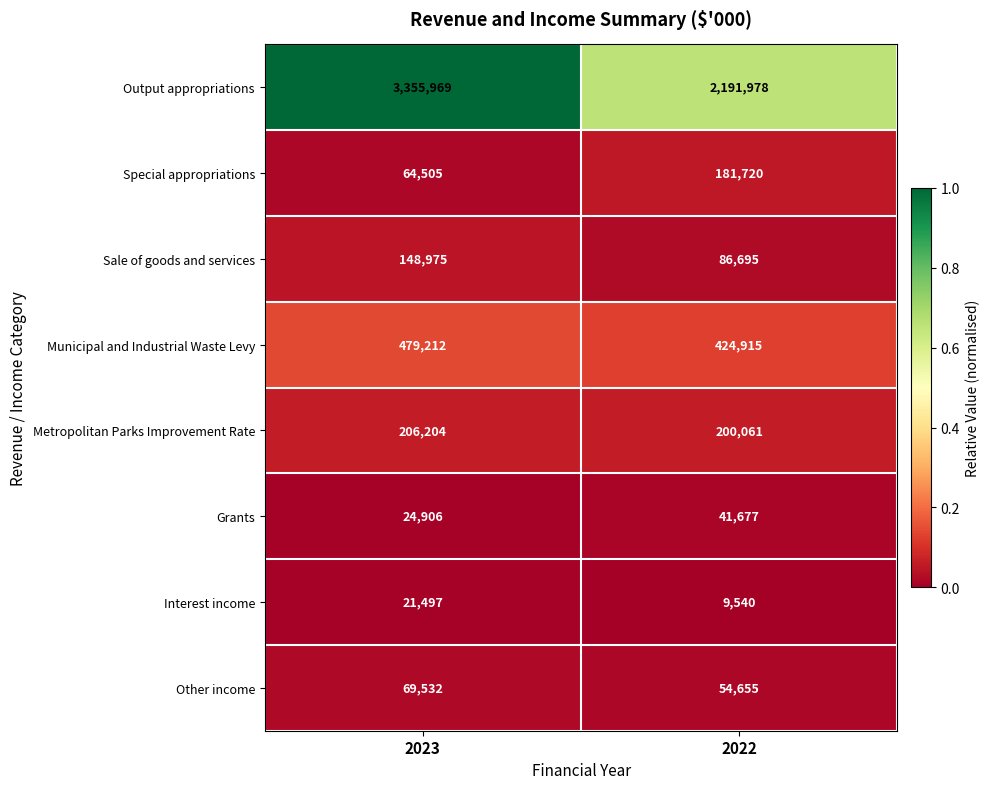

True or false: Interest income has a value of 9540 at 2022.

True